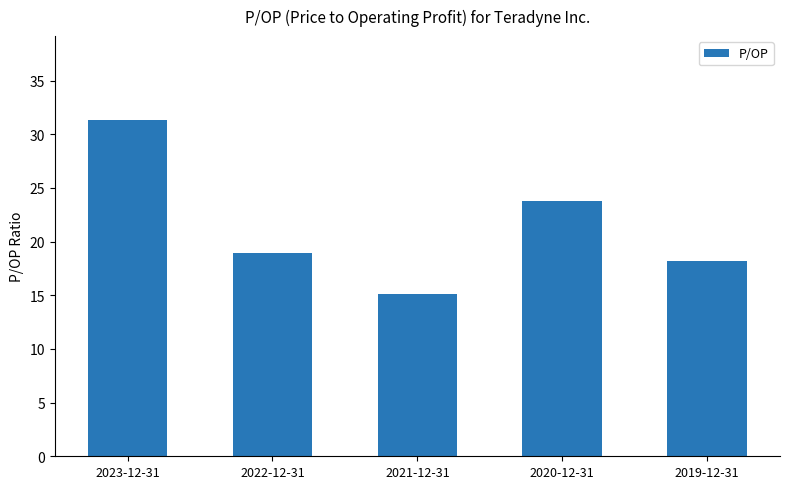

What is the value of the 2nd bar from the left?

18.9